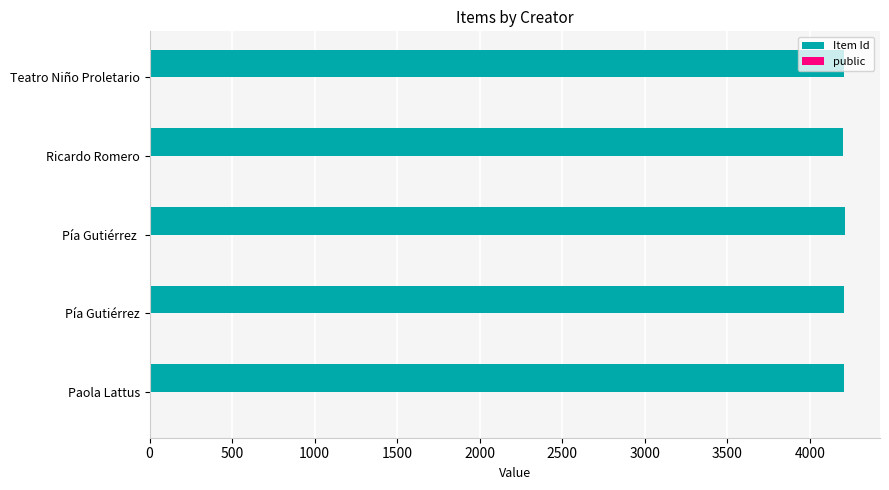

What is the greatest value displayed?

4215